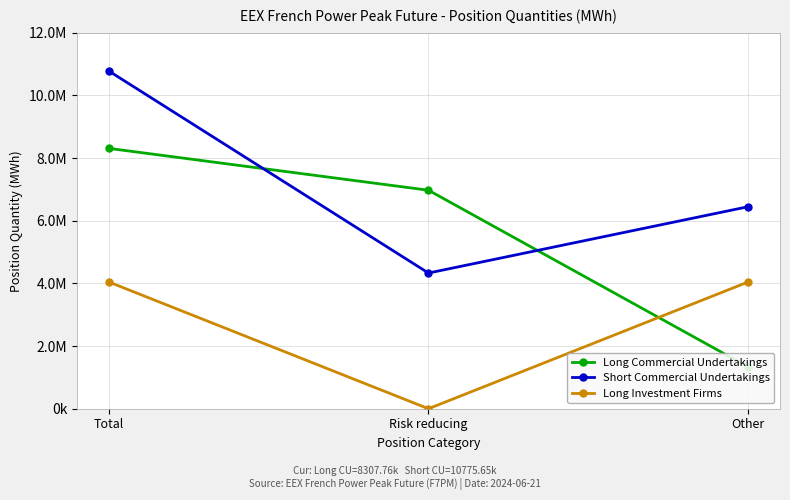

What is the value of the Long Commercial Undertakings point at the 1st from the left?

8307756